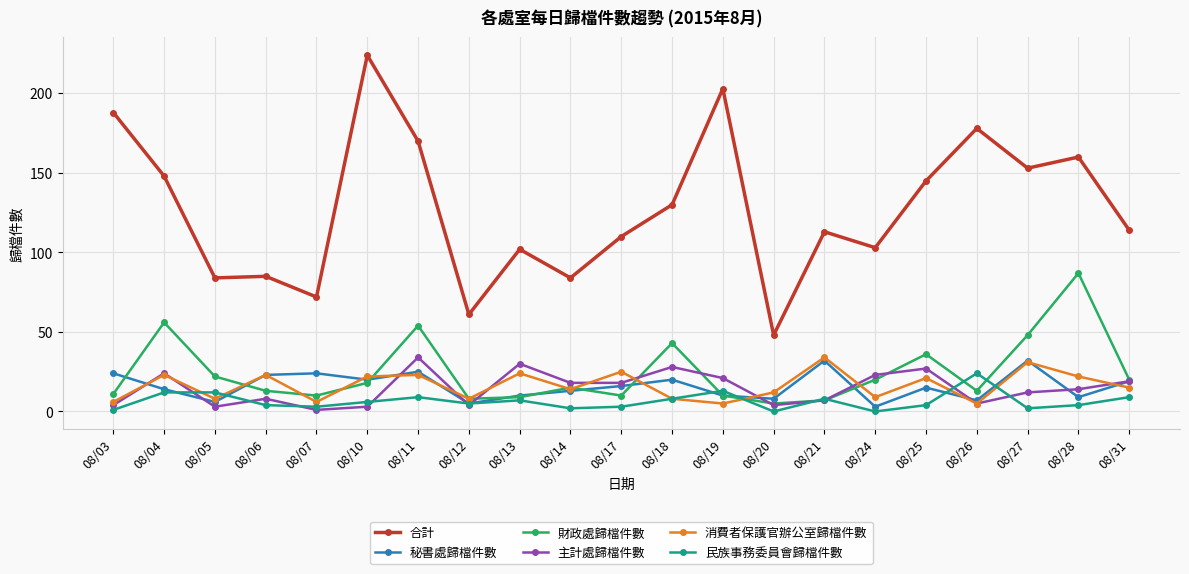

Reading left to right, list all the values displayed in this chart.

合計: 188	148	84	85	72	224	170	61	102	84	110	130	203	48	113	103	145	178	153	160	114
秘書處歸檔件數: 24	14	6	23	24	20	25	5	10	13	16	20	10	8	32	3	15	7	32	9	19
財政處歸檔件數: 11	56	22	13	10	18	54	8	9	15	10	43	10	5	7	20	36	13	48	87	20
主計處歸檔件數: 4	24	3	8	1	3	34	4	30	18	18	28	21	4	7	23	27	5	12	14	19
消費者保護官辦公室歸檔件數: 6	23	8	23	6	22	23	8	24	14	25	8	5	12	34	9	21	5	31	22	15
民族事務委員會歸檔件數: 1	12	12	4	3	6	9	5	7	2	3	8	13	0	8	0	4	24	2	4	9